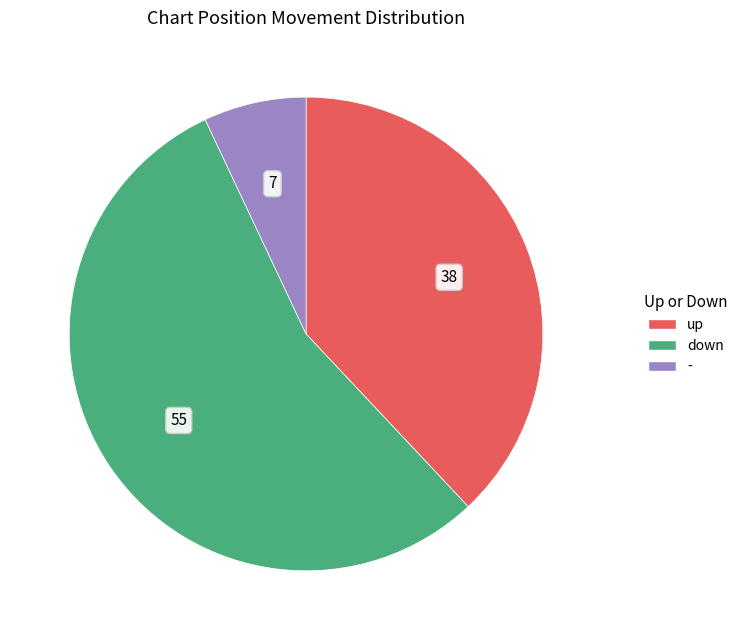

Rank the categories by value from highest to lowest.

down, up, -